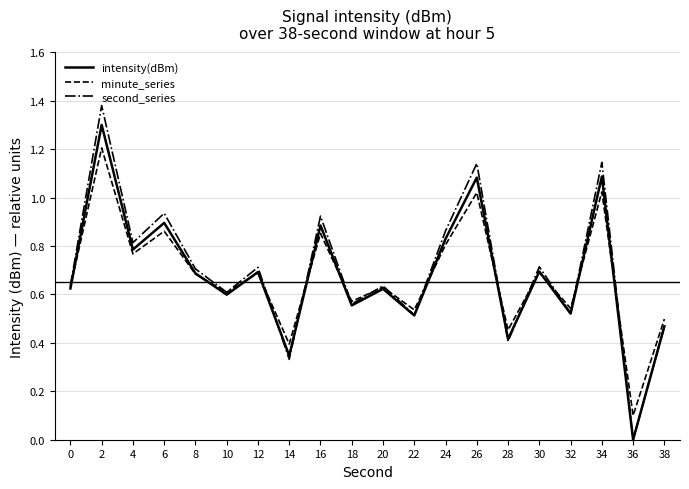

At 34, list the series in order from smallest to largest.

minute_series, intensity(dBm), second_series